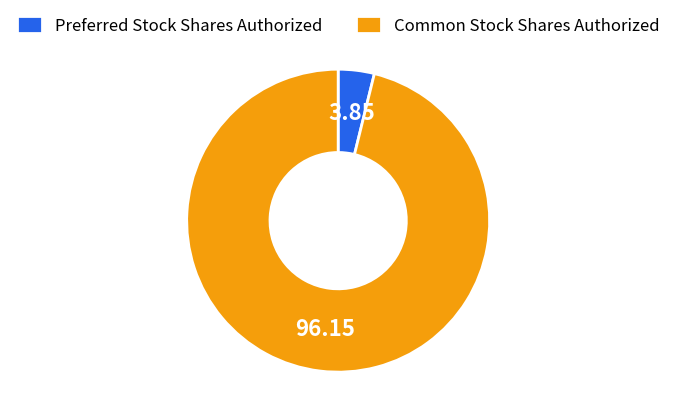

Which slice is the smallest?

Preferred Stock Shares Authorized